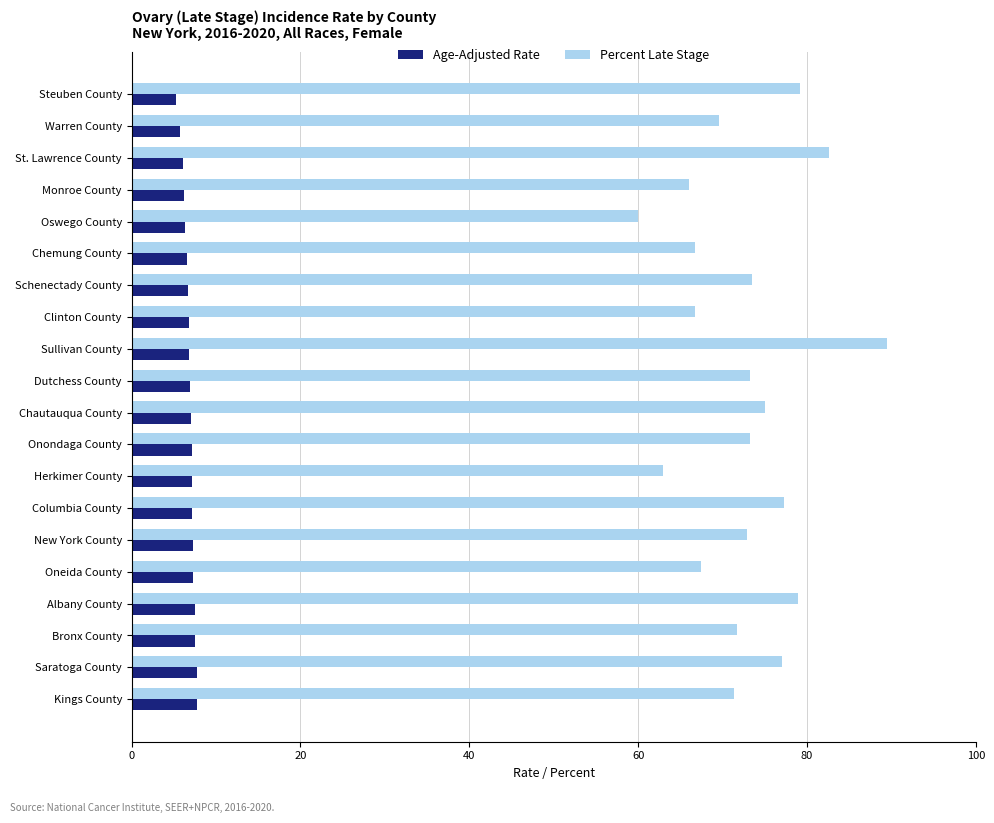

What is the difference between the second highest and second lowest values in the Age-Adjusted Rate series?

2.0